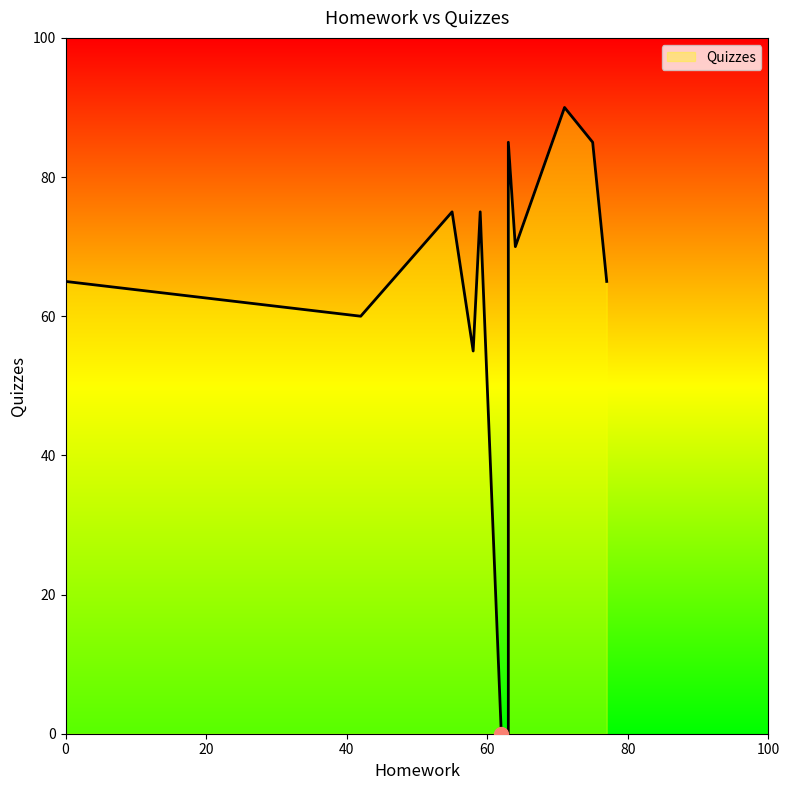

How many distinct data groups are displayed?

1